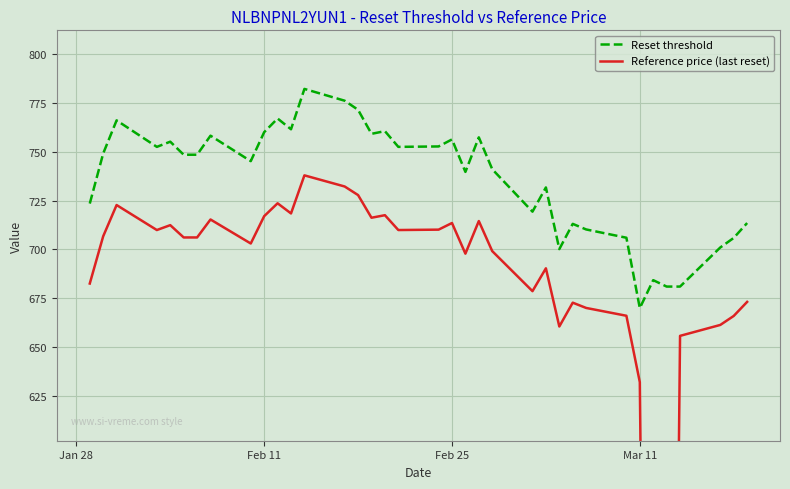

Which series has the largest total across all categories?

Reset threshold